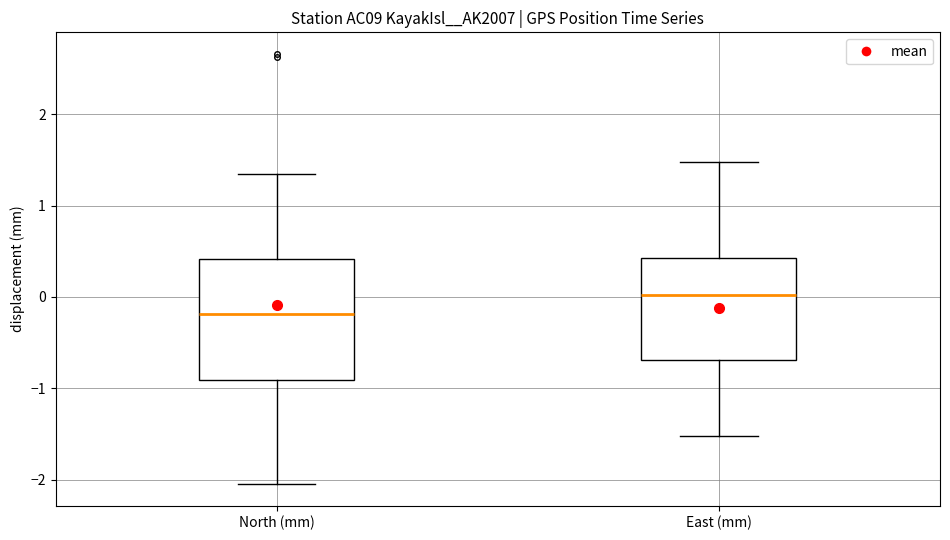

Reading left to right, read every box against the y-axis: the position of its median line, the range the box covers, and the ends of its whiskers. The values are not printed on the chart, so give them approximately, as read against the axis.

North (mm): median -0.2, box -0.9 to 0.4, whiskers -2.0 to 1.3
East (mm): median 0.0, box -0.7 to 0.4, whiskers -1.5 to 1.5